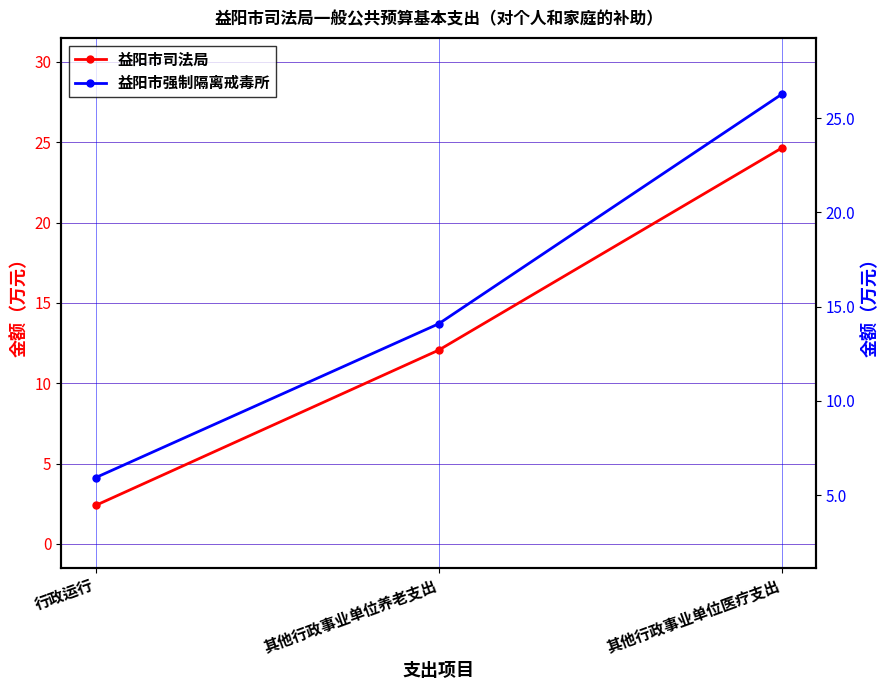

At which label does 益阳市司法局 first exceed 12?

其他行政事业单位养老支出